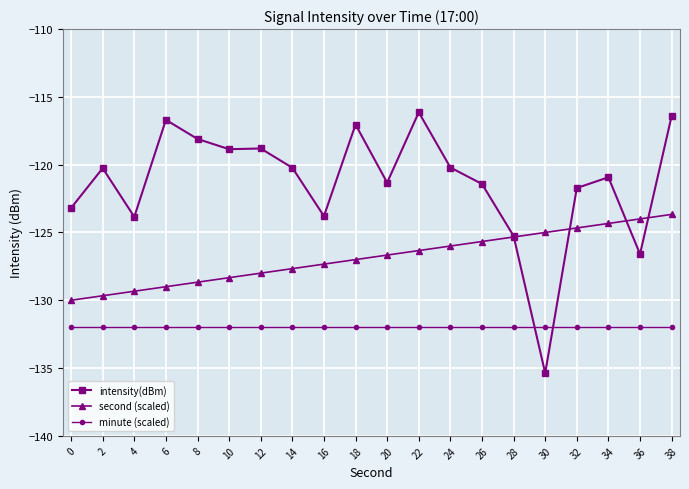

Is this an area chart (filled region under the line)?

No